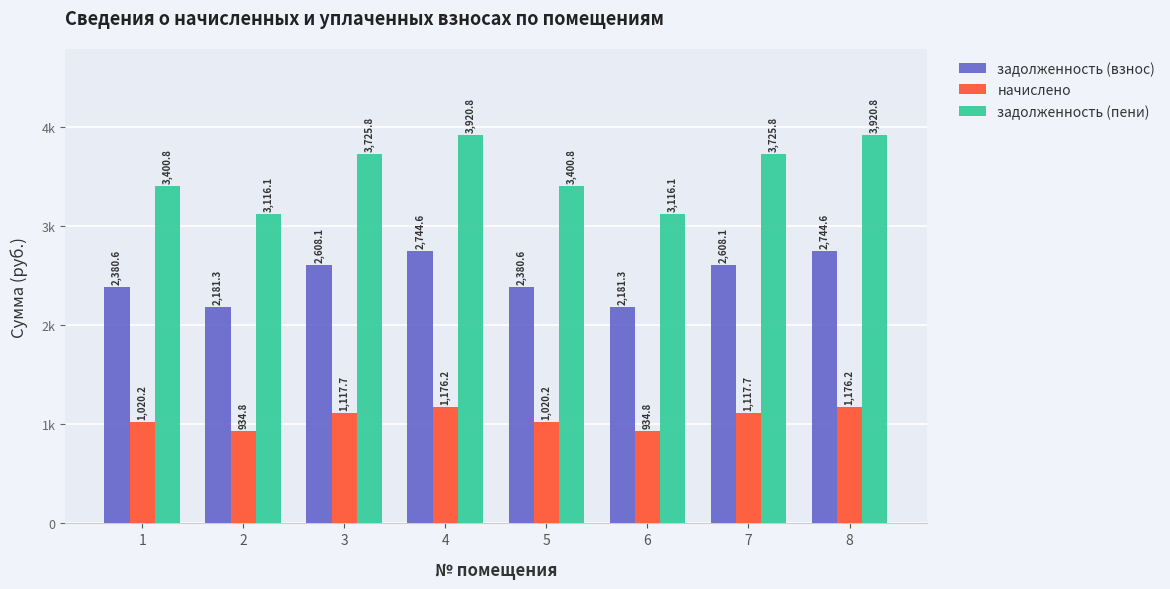

Which series has the widest spread of values?

задолженность (пени)